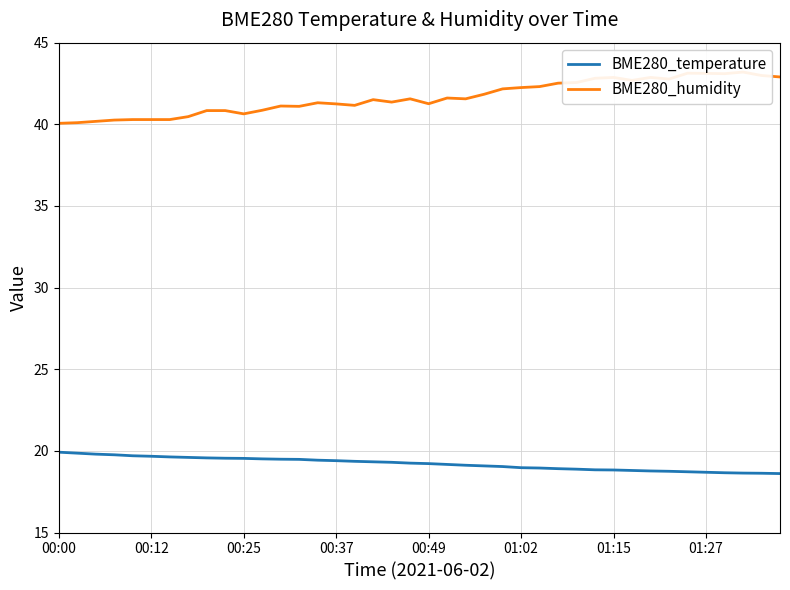

What is the approximate value of BME280_humidity at 12?

41.1